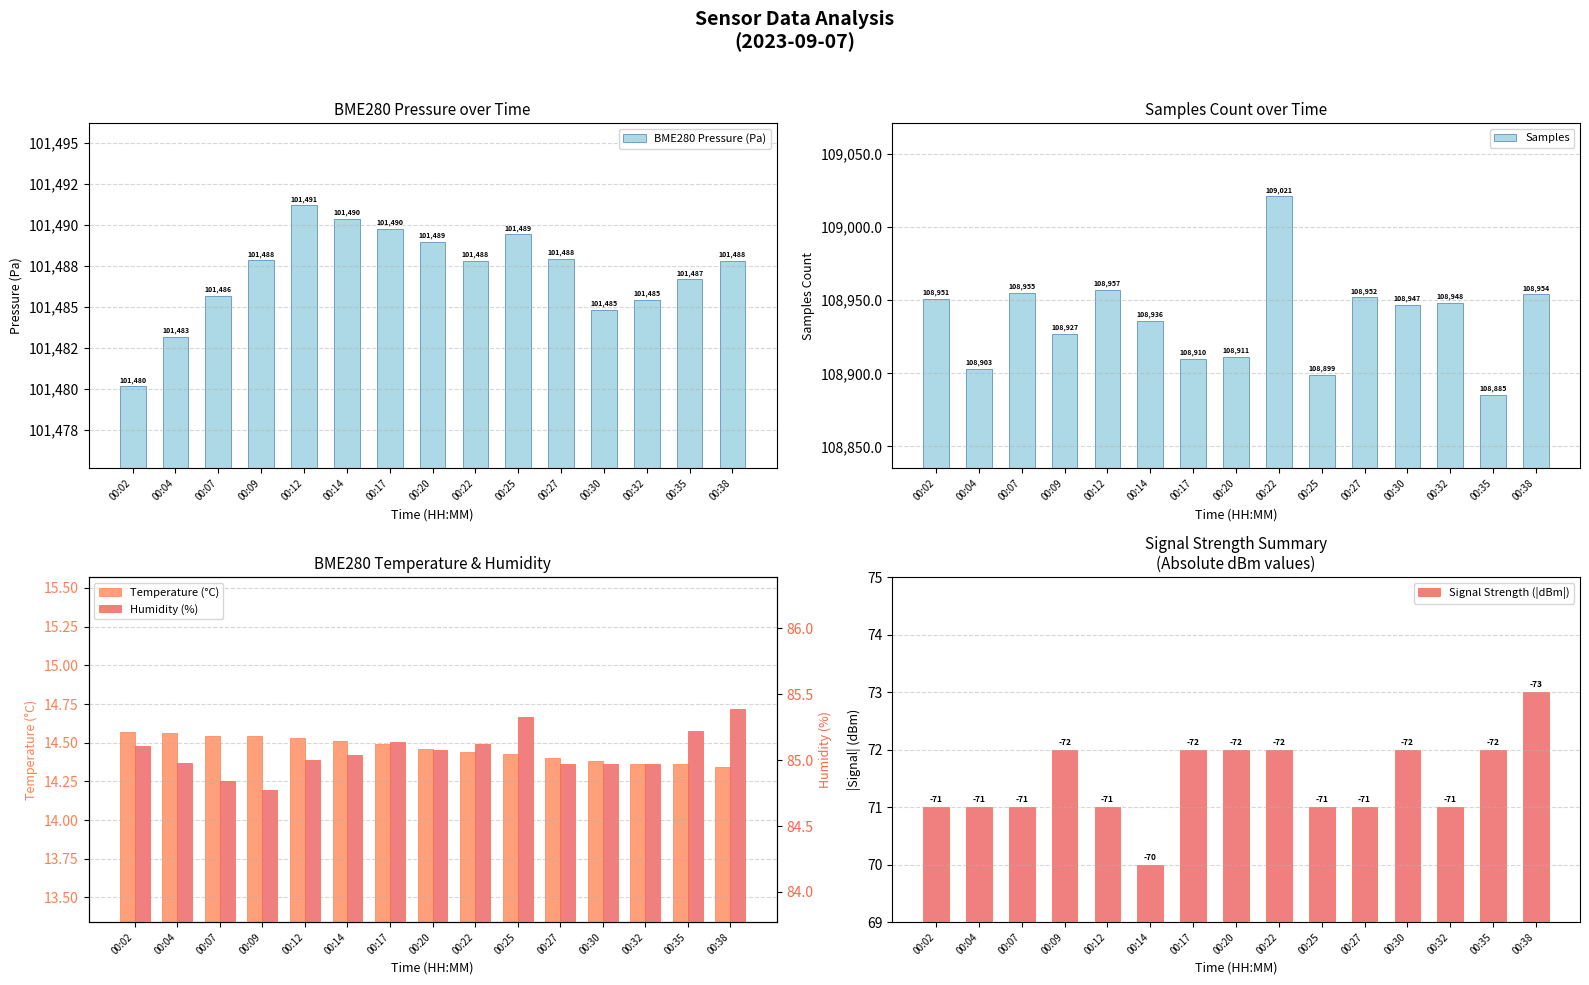

List the series in order of their peak value, highest first.

Samples, BME280 Pressure (Pa), Humidity (%), Signal Strength (|dBm|), Temperature (°C)